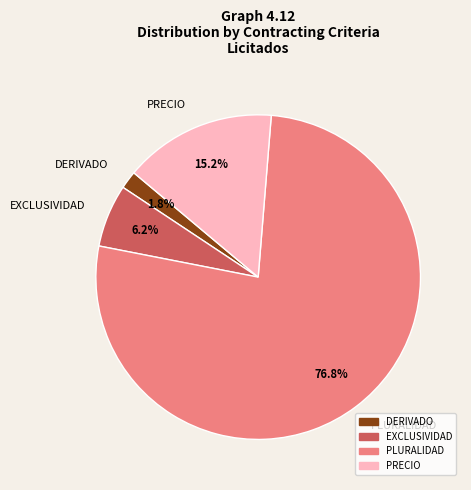

How many segments does this pie chart have?

4